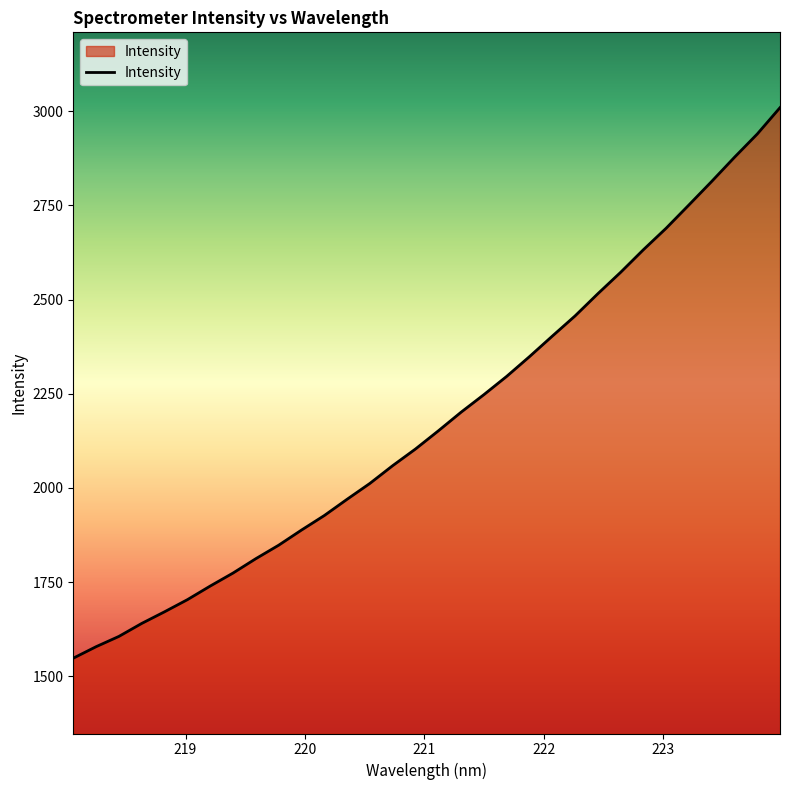

What is the greatest value displayed?

3009.7